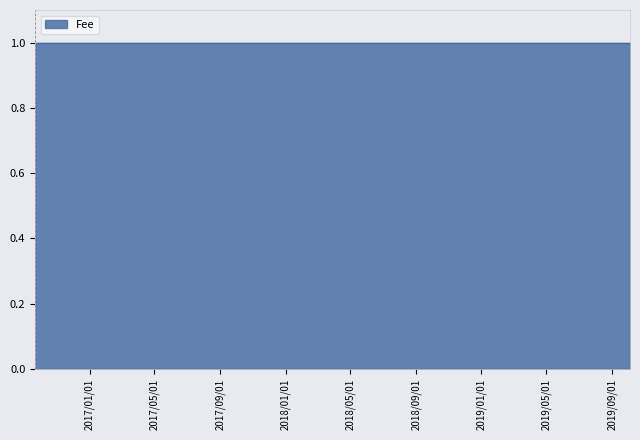

What is the sum of the values at 2018/01/01 and 2017/05/01?

2.0